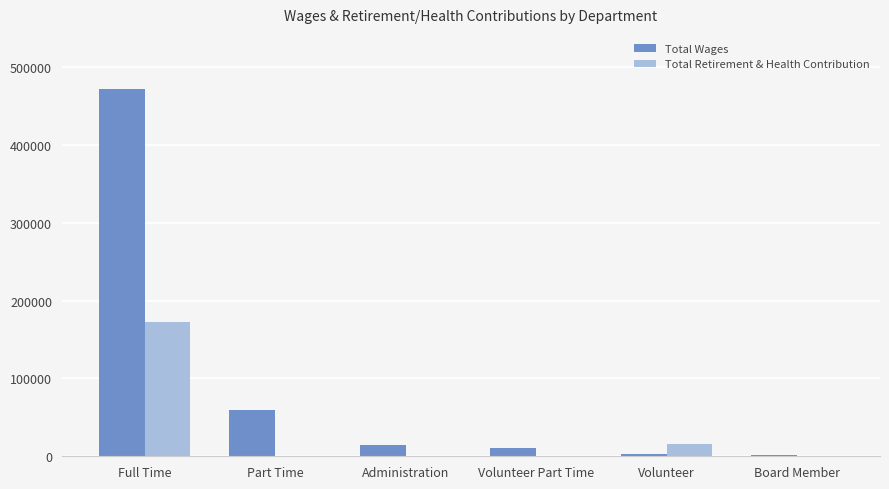

The value of Total Retirement & Health Contribution at Full Time is 88248. True or false?

False